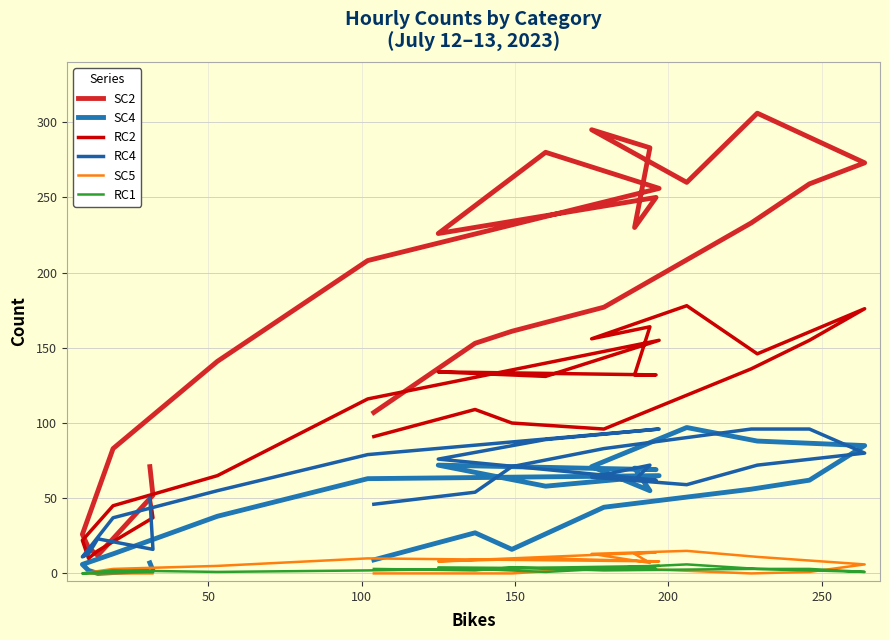

What is the value of the RC1 point at the 24th from the left?

3